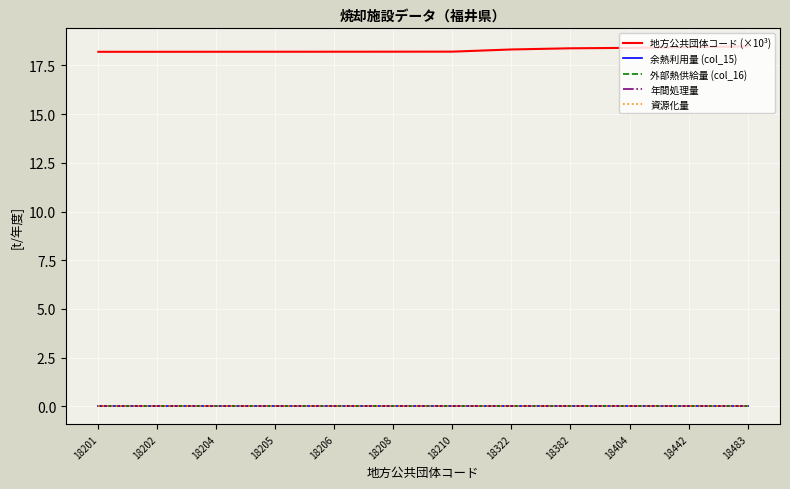

Reading left to right, list all the values displayed in this chart.

地方公共団体コード (×10³): 18201=18.2	18202=18.2	18204=18.2	18205=18.2	18206=18.2	18208=18.2	18210=18.2	18322=18.3	18382=18.4	18404=18.4	18442=18.4	18483=18.5
余熱利用量 (col_15): 18201=0.0	18202=0.0	18204=0.0	18205=0.0	18206=0.0	18208=0.0	18210=0.0	18322=0.0	18382=0.0	18404=0.0	18442=0.0	18483=0.0
外部熱供給量 (col_16): 18201=0.0	18202=0.0	18204=0.0	18205=0.0	18206=0.0	18208=0.0	18210=0.0	18322=0.0	18382=0.0	18404=0.0	18442=0.0	18483=0.0
年間処理量: 18201=0.0	18202=0.0	18204=0.0	18205=0.0	18206=0.0	18208=0.0	18210=0.0	18322=0.0	18382=0.0	18404=0.0	18442=0.0	18483=0.0
資源化量: 18201=0.0	18202=0.0	18204=0.0	18205=0.0	18206=0.0	18208=0.0	18210=0.0	18322=0.0	18382=0.0	18404=0.0	18442=0.0	18483=0.0